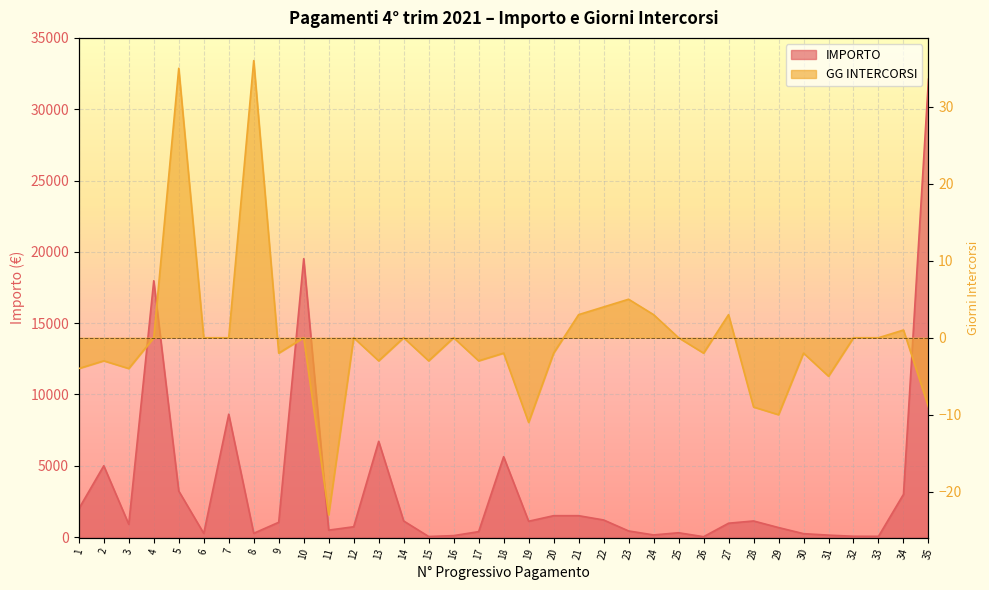

What is the highest value of the IMPORTO series?

32100.0